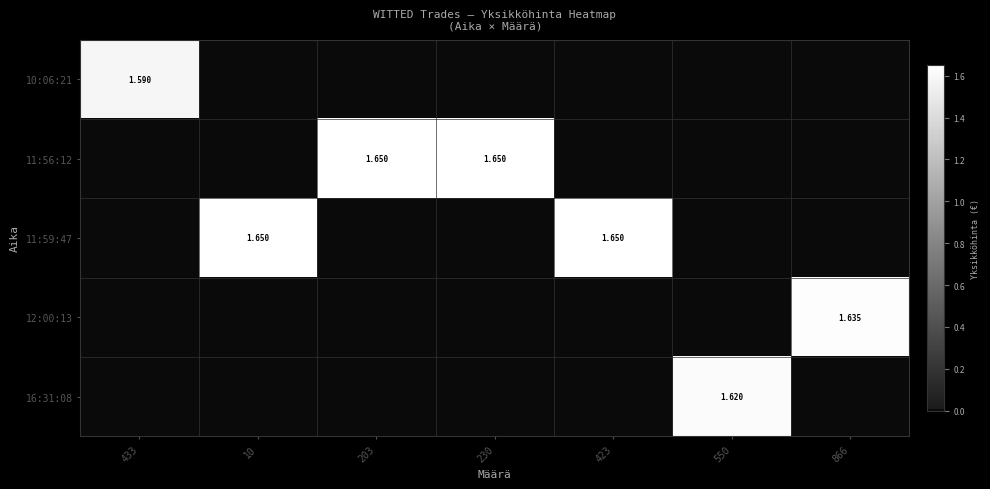

What is the total value across all series at 866?

1.6